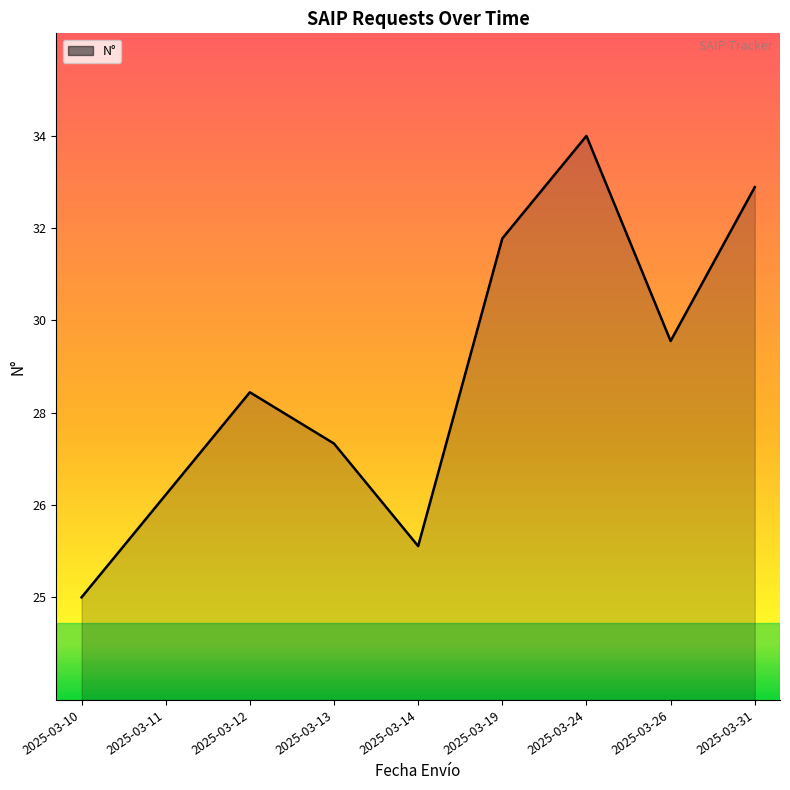

Between 2025-03-12 and 2025-03-11, which is larger?

2025-03-12